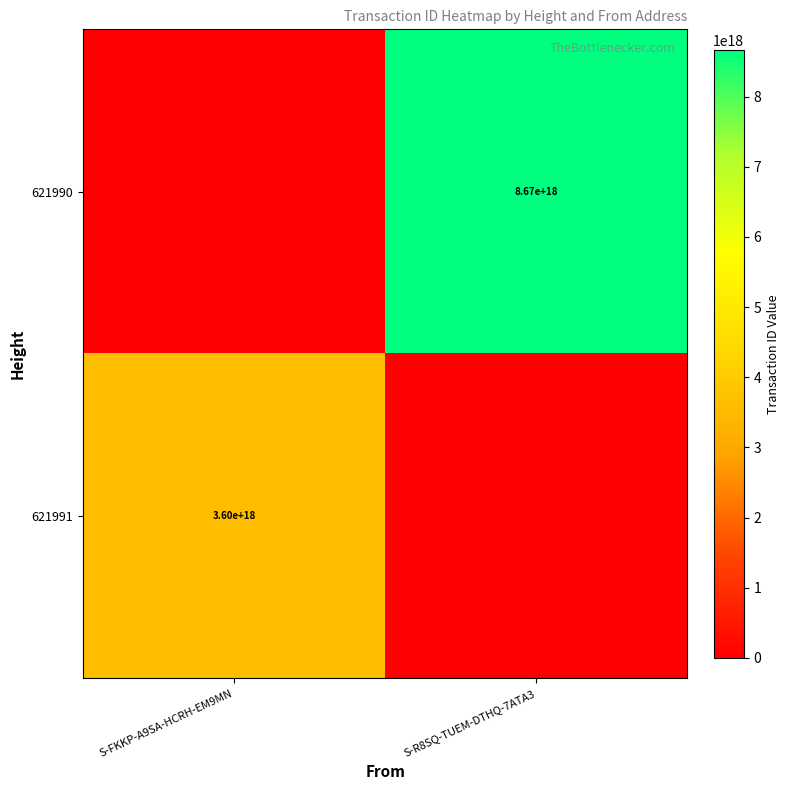

What is the total value across all series at S-R8SQ-TUEM-DTHQ-7ATA3?

8667076782312148992